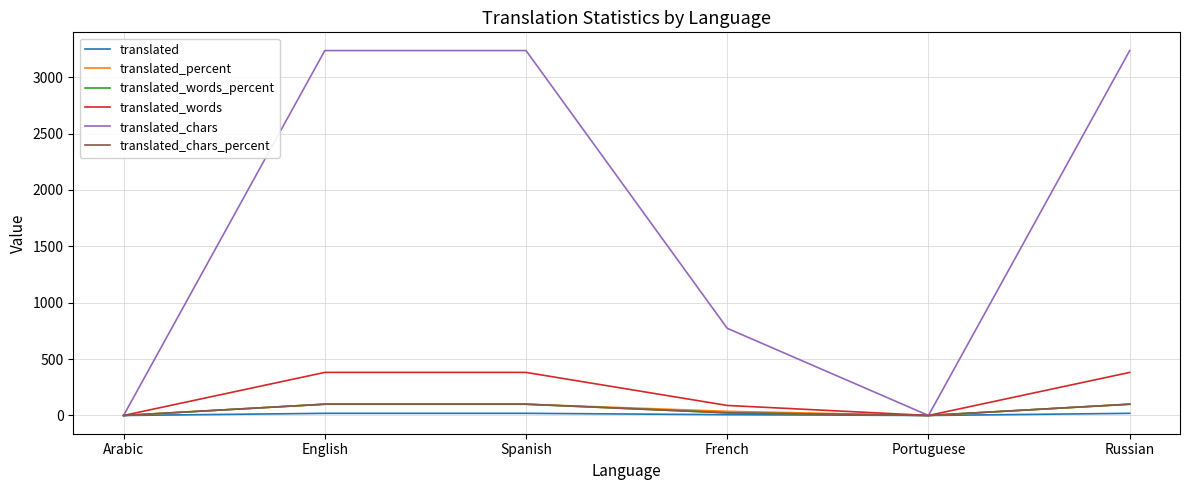

What is the greatest value displayed?

3236.0